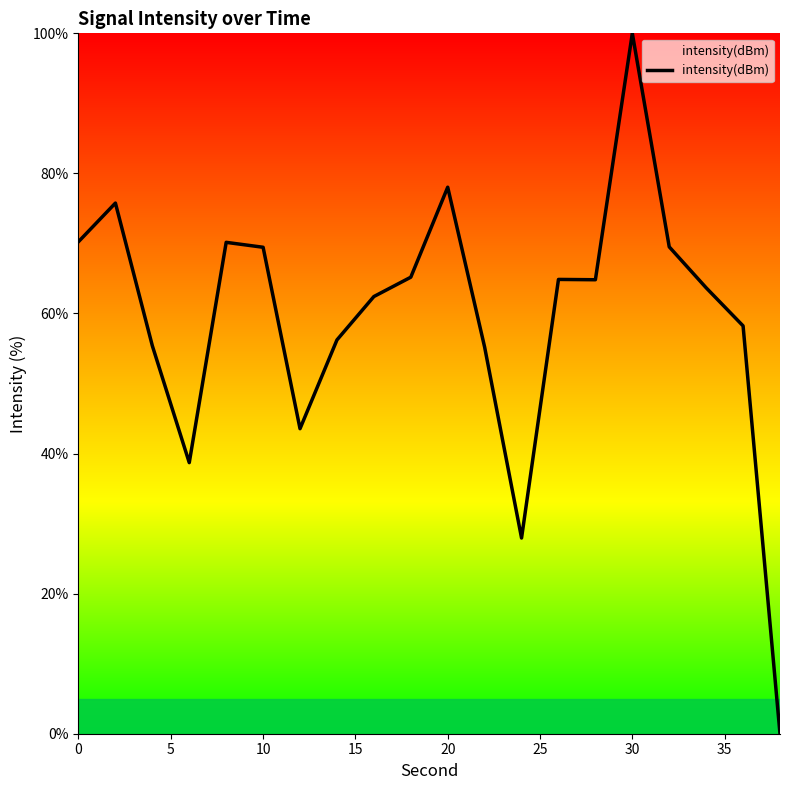

What is the difference between the maximum and minimum values?

100.0